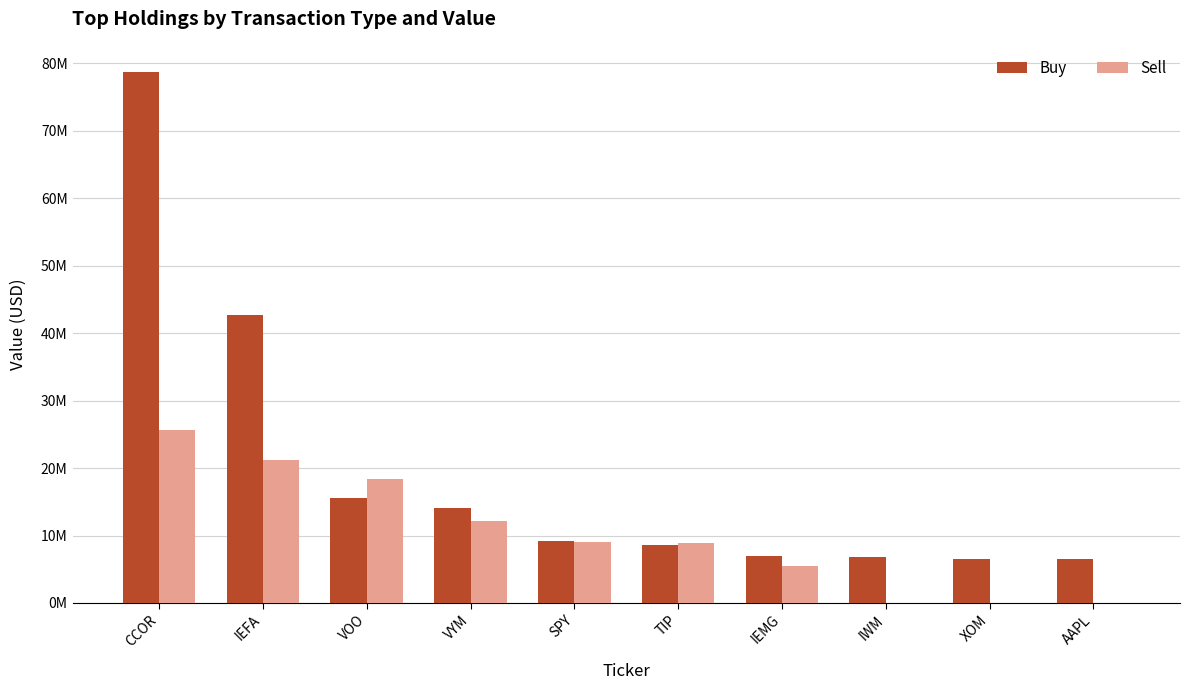

Is it true that Sell equals 0 at IWM?

True